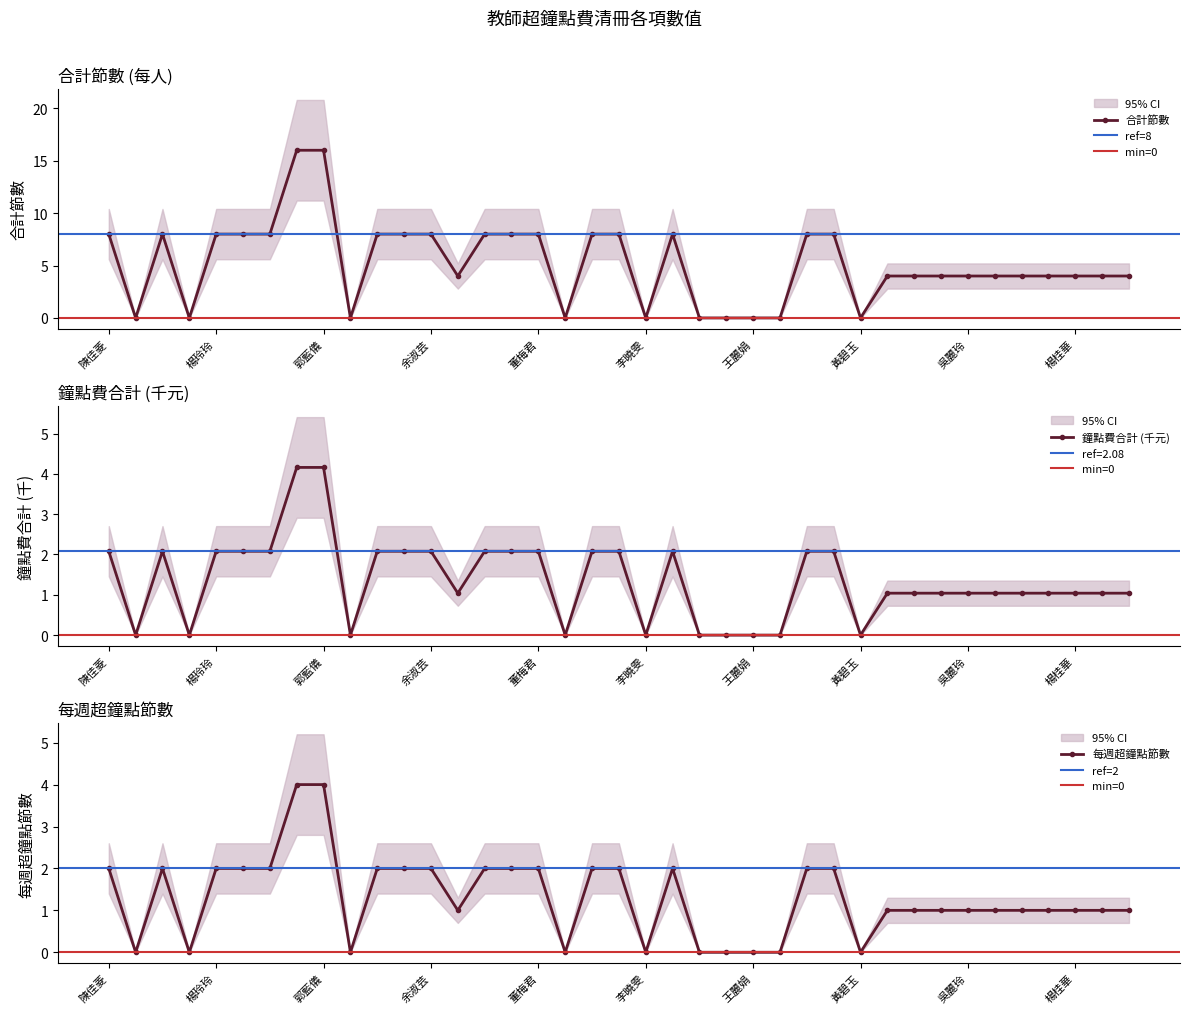

At which label does 合計節數 reach its minimum?

陳家玲